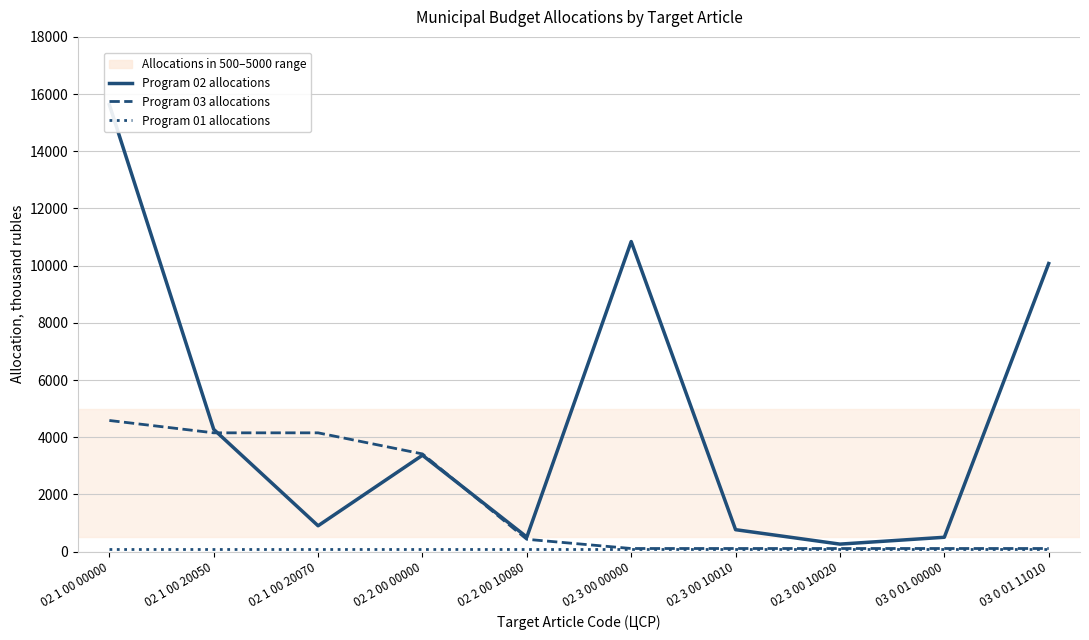

True or false: Program 01 allocations has more than 1 points higher than both neighbors.

False